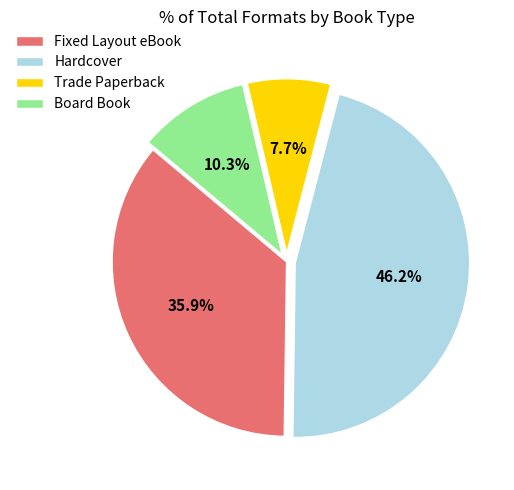

What is the ratio of the value at Hardcover to the value at Trade Paperback?

6.0